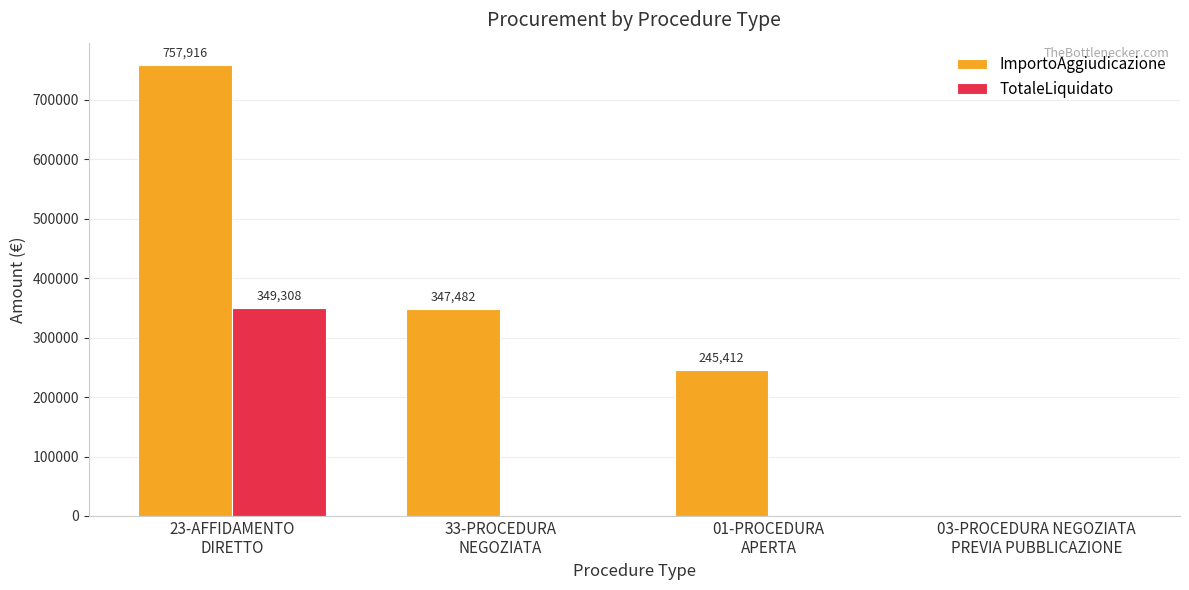

How many groups of bars are there?

4